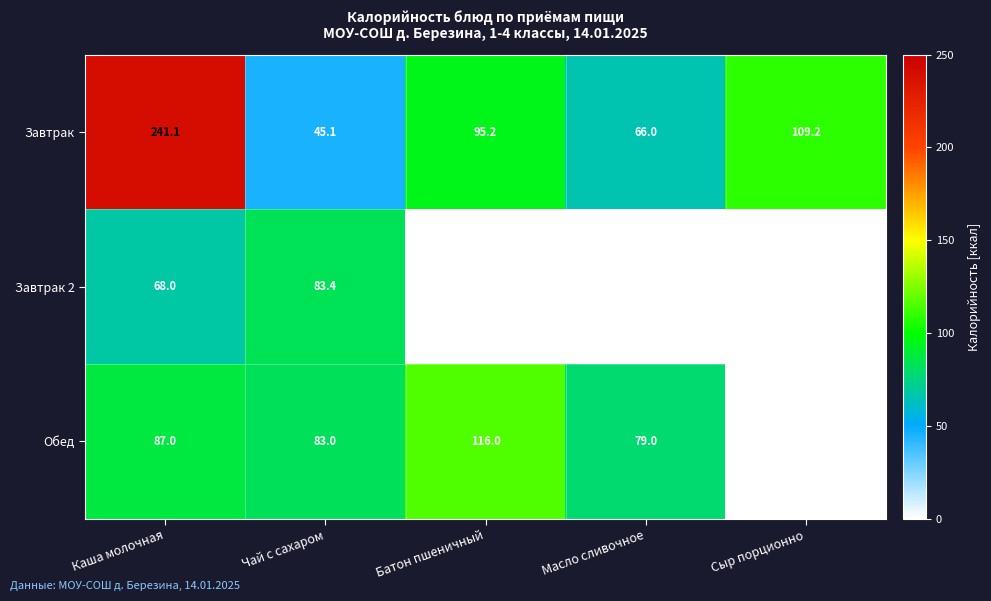

What is the difference between the maximum and minimum values in the Завтрак series?

196.0